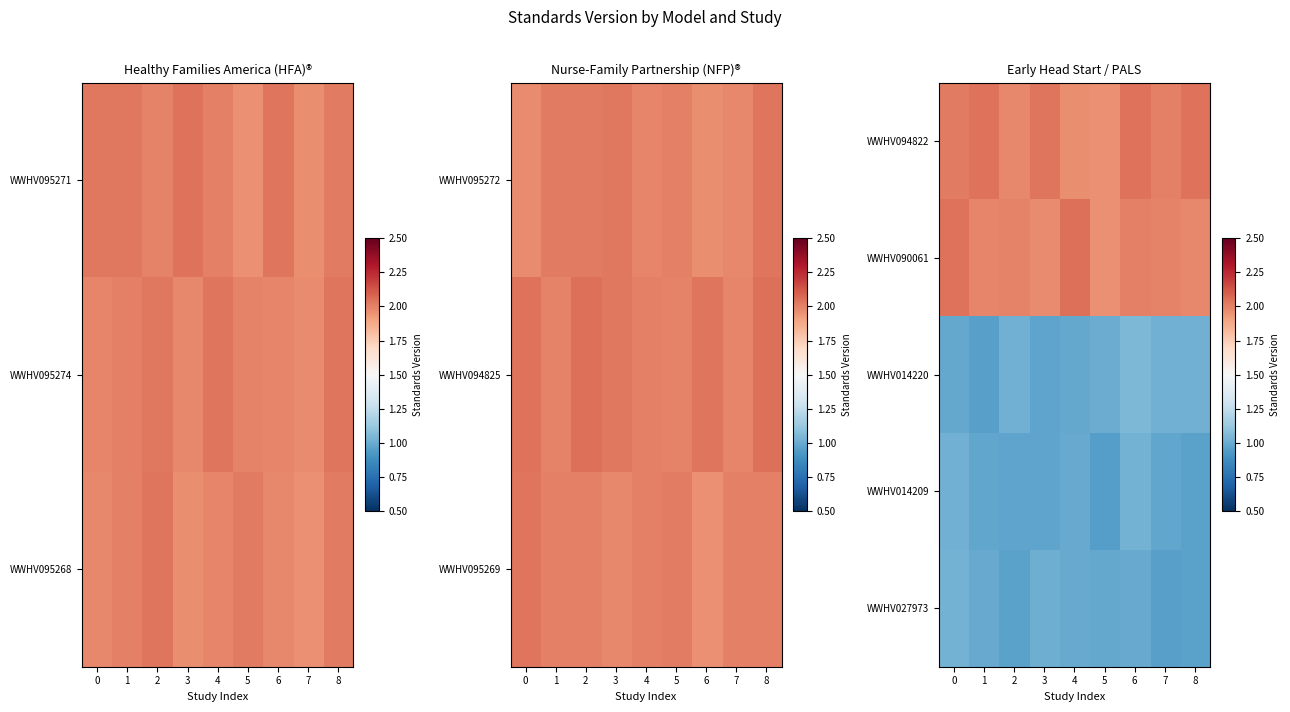

What is the sum of all row_1 values?

18.0